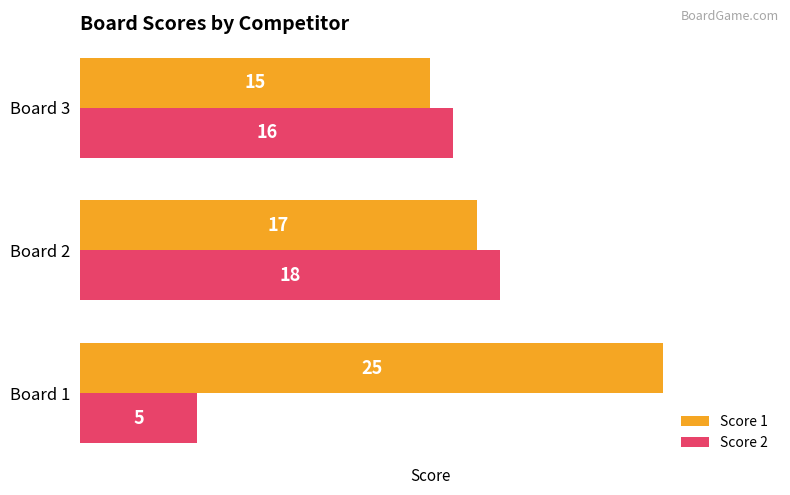

The Score 2 series shows 24 at Board 3. True or false?

False